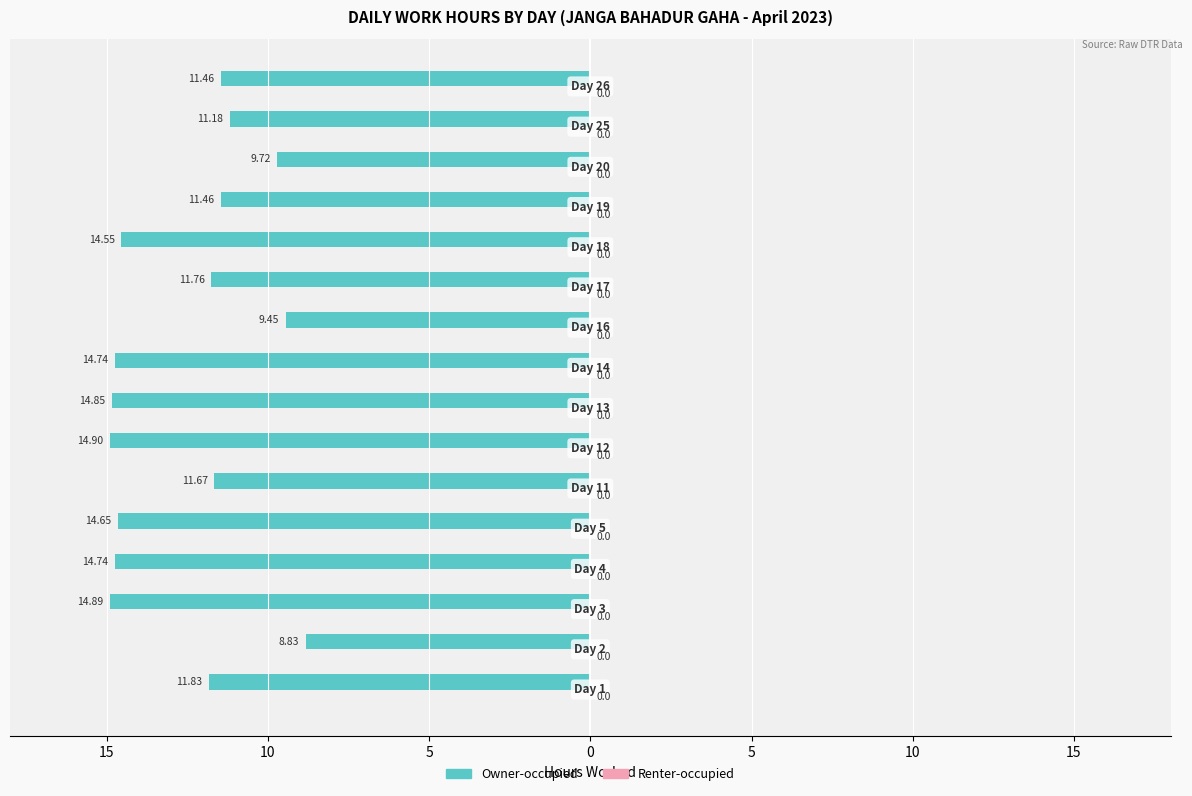

Are the bars horizontal?

Yes